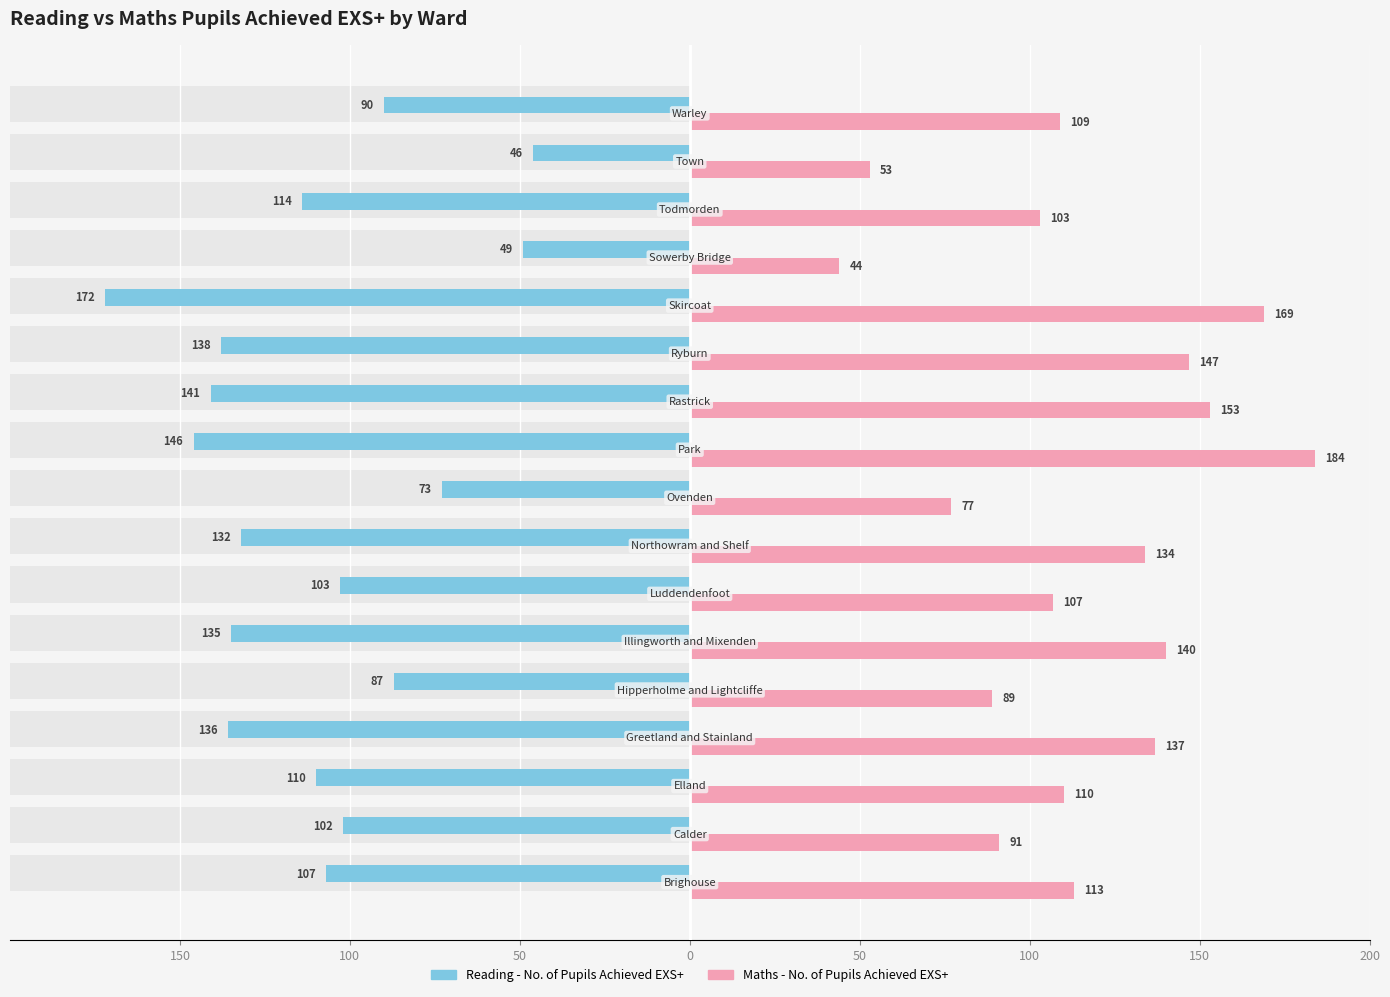

Which series has the largest total across all categories?

Maths - No. of Pupils Achieved EXS+